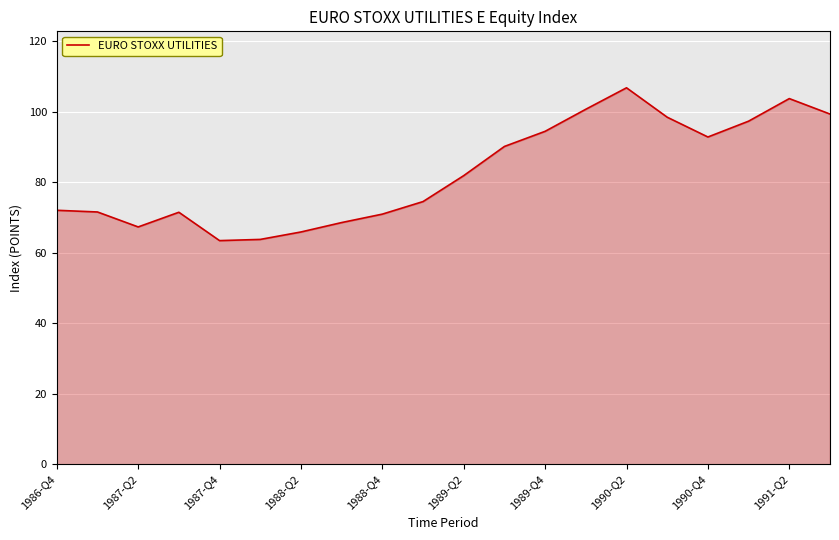

What is the greatest value displayed?

106.7